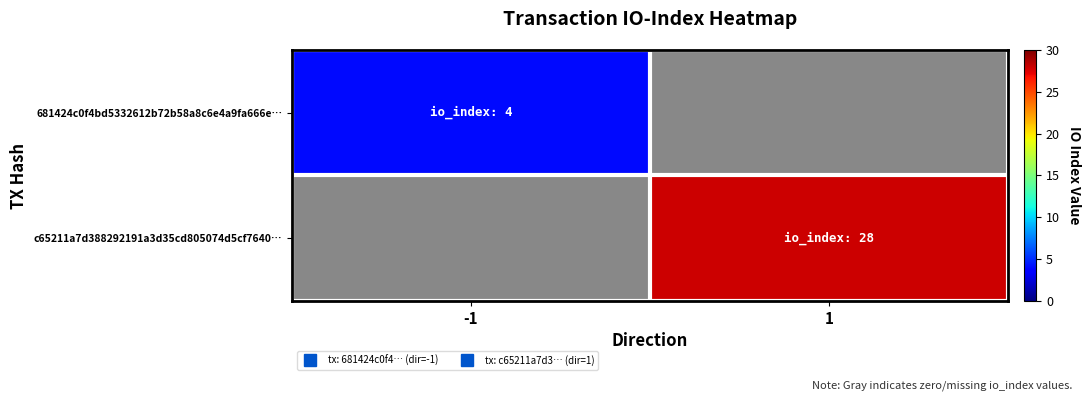

The value of 681424c0f4bd5332612b72b58a8c6e4a9fa666e… at -1 is 0.9. True or false?

False